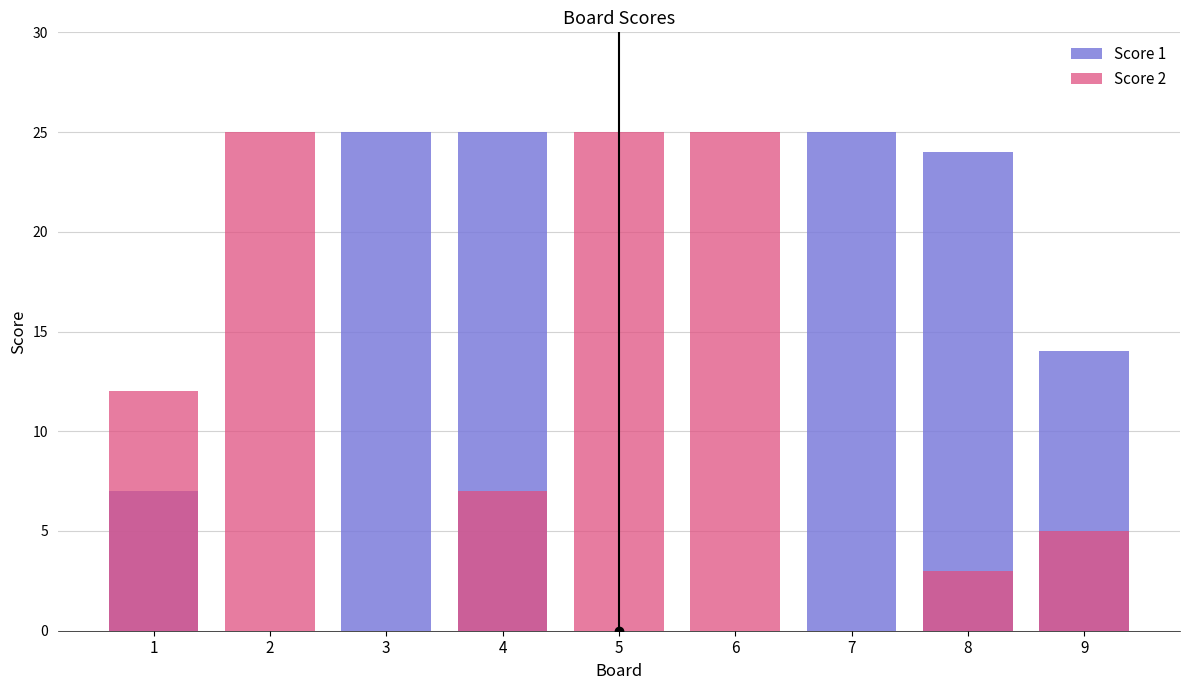

Which series has the largest total across all categories?

Score 1